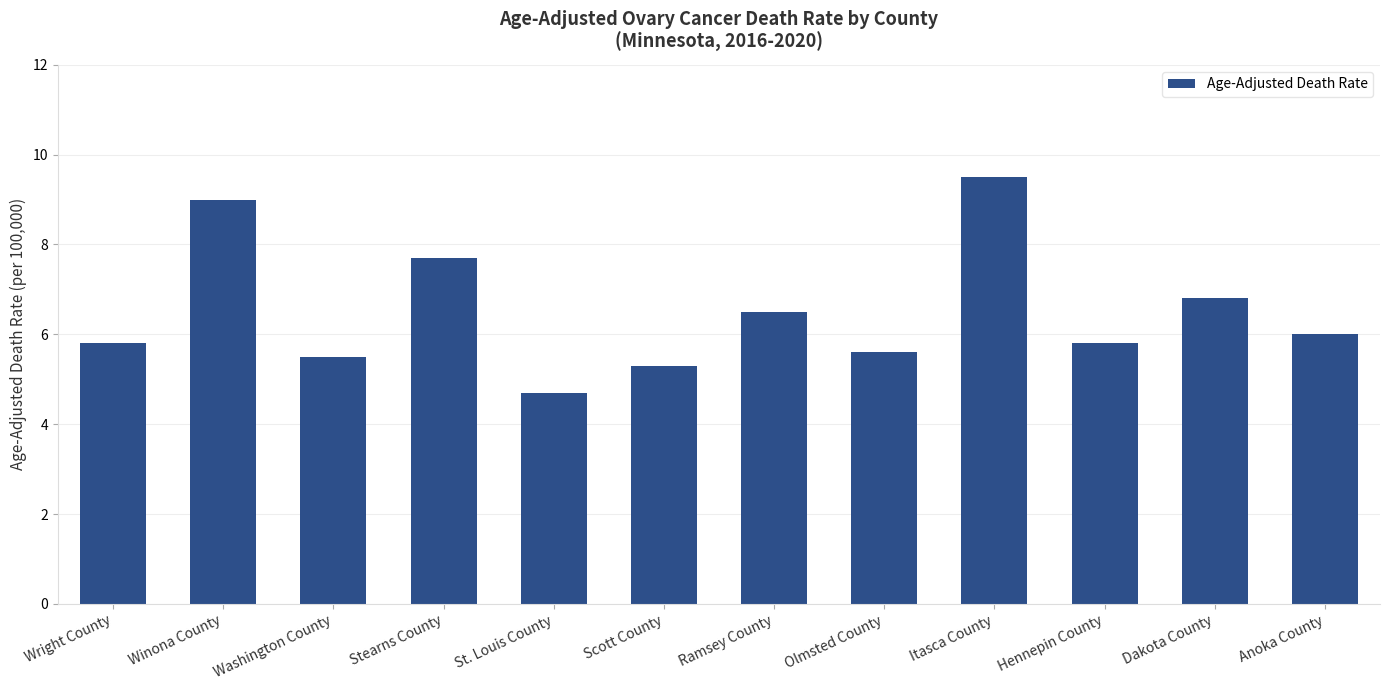

True or false: the data shows 2.1 at Ramsey County.

False